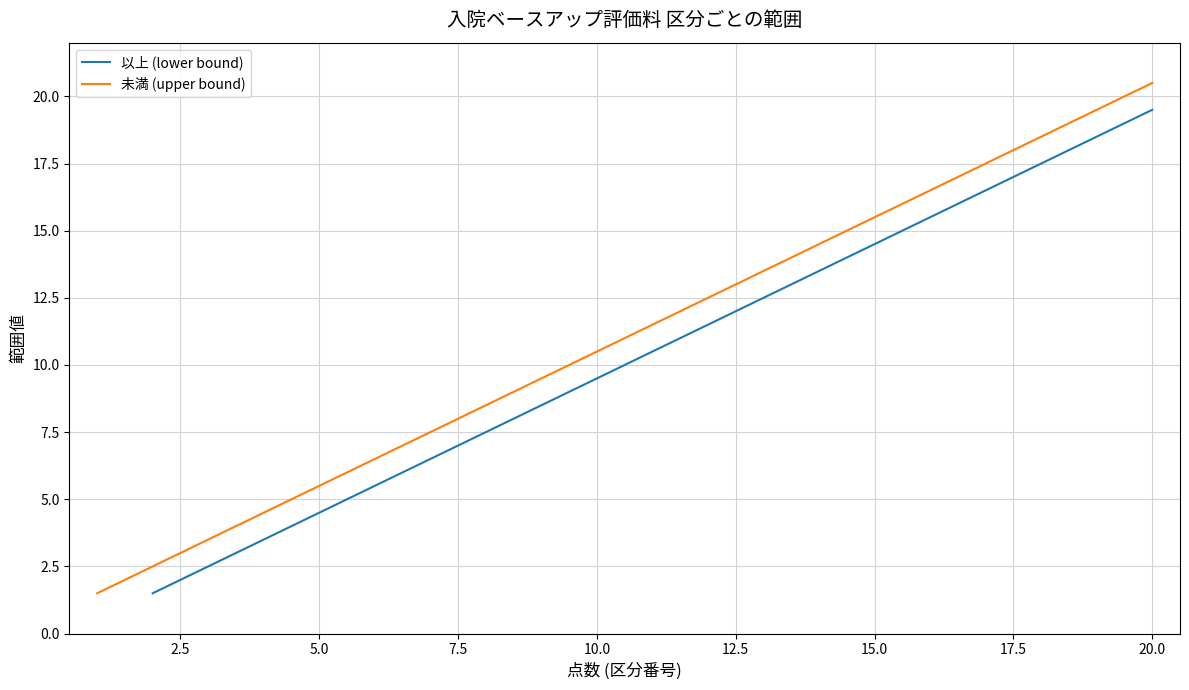

Which series has the widest spread of values?

未満 (upper bound)